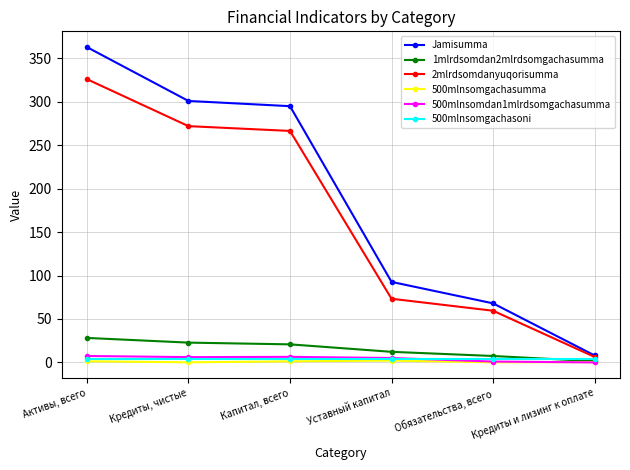

Which series has the largest range (max minus min)?

Jamisumma